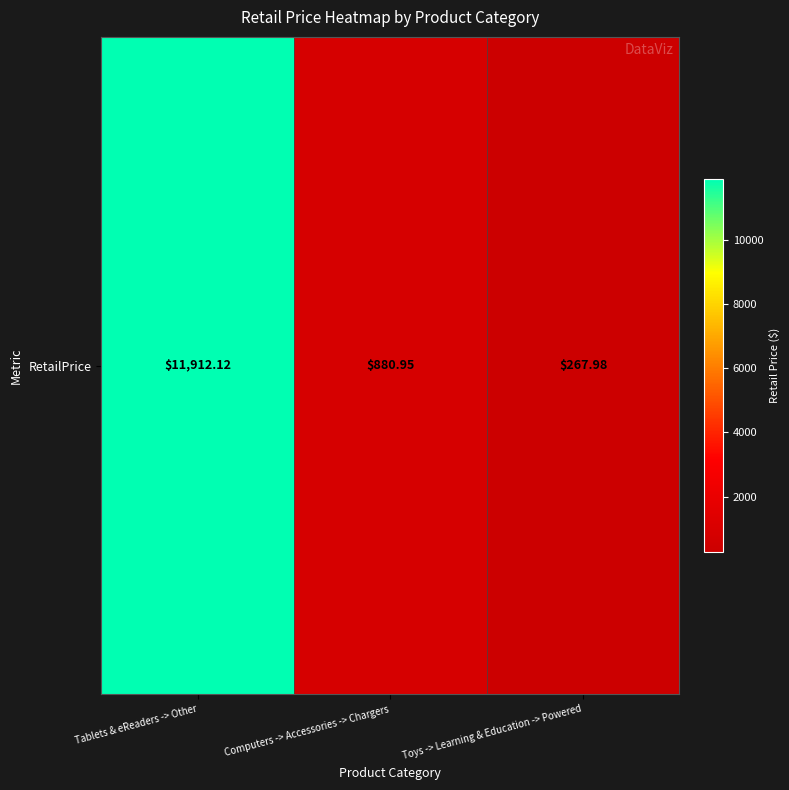

Where is the data nearest to the value 6090?

Computers -> Accessories -> Chargers